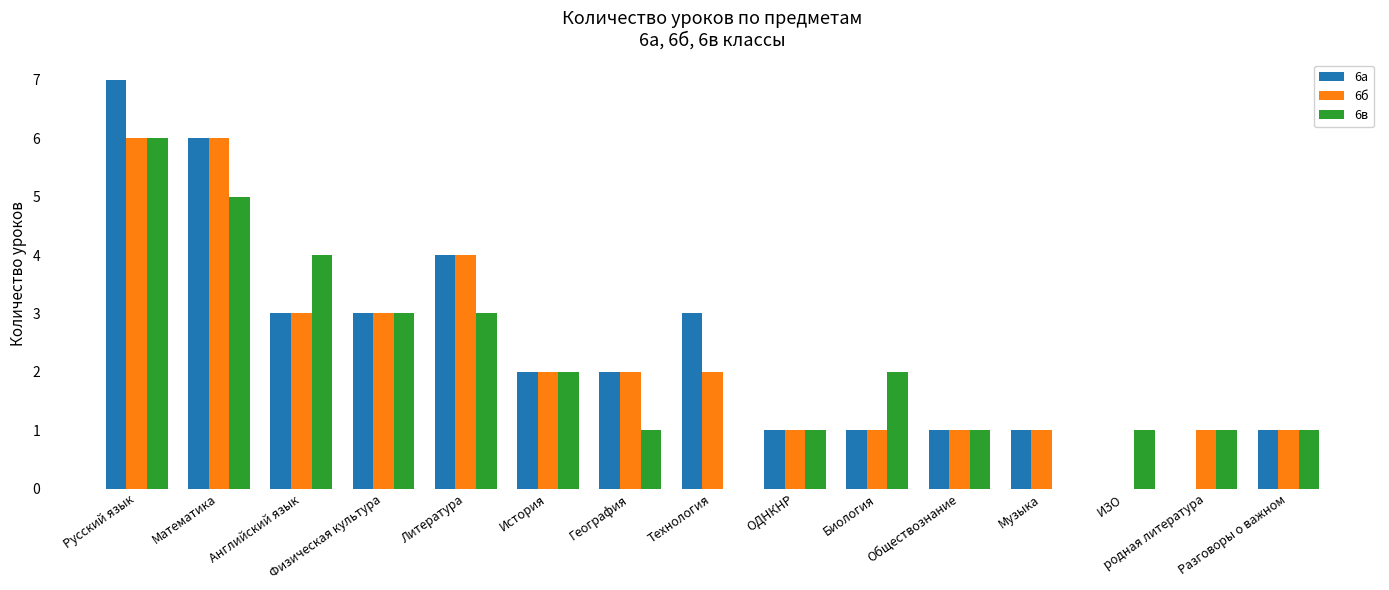

Are the bars grouped side by side (vs. stacked)?

Yes